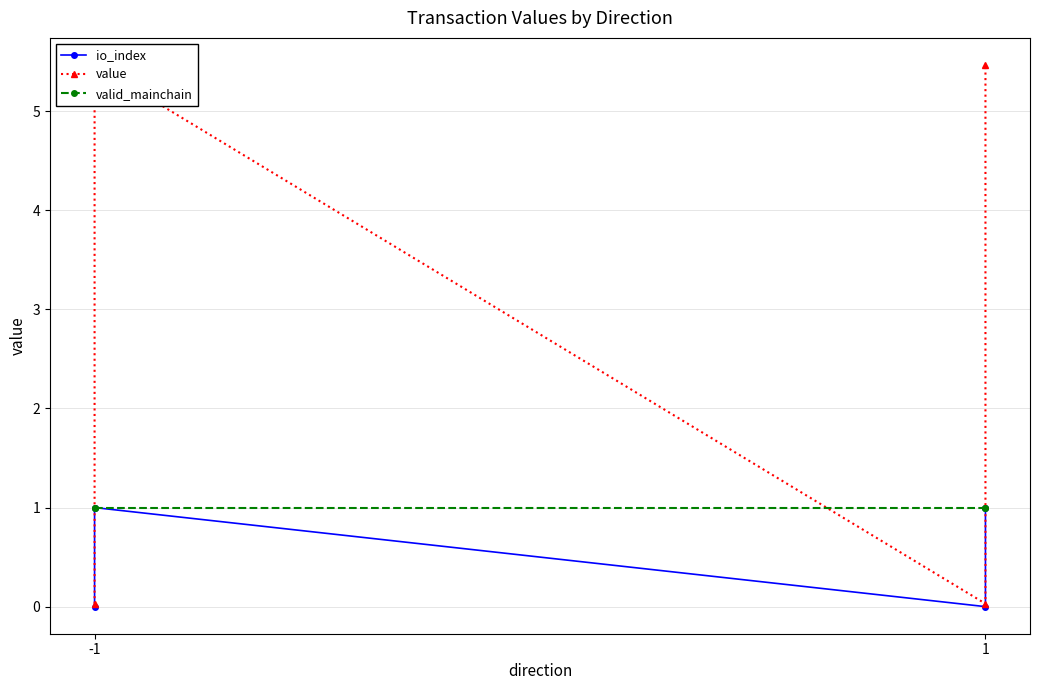

What is the highest value of the value series?

5.5